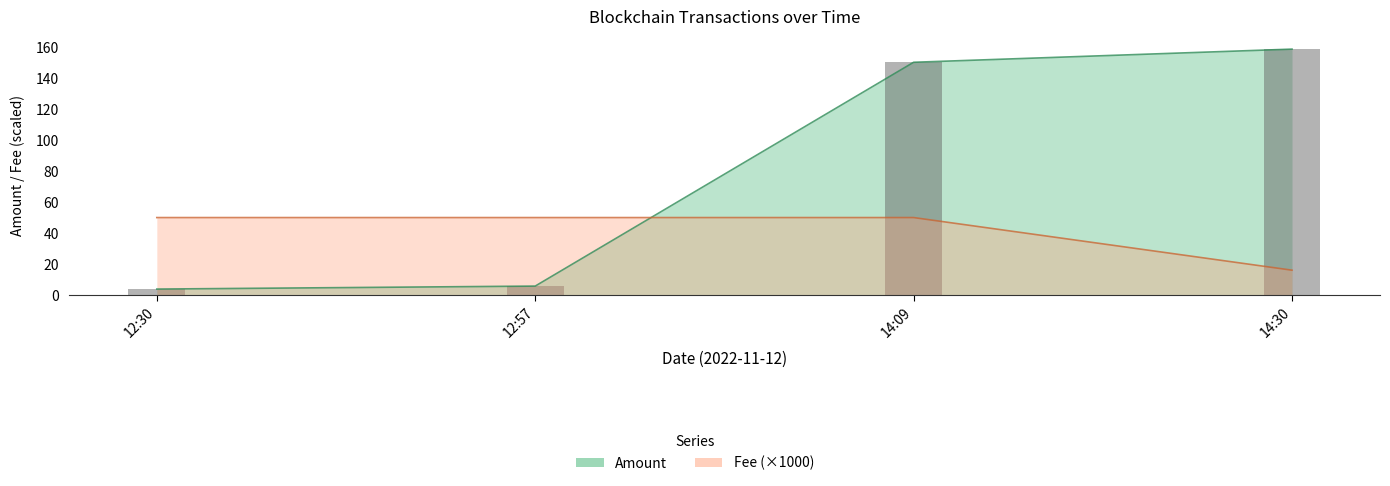

At which category does the chart reach its peak across all series?

14:30